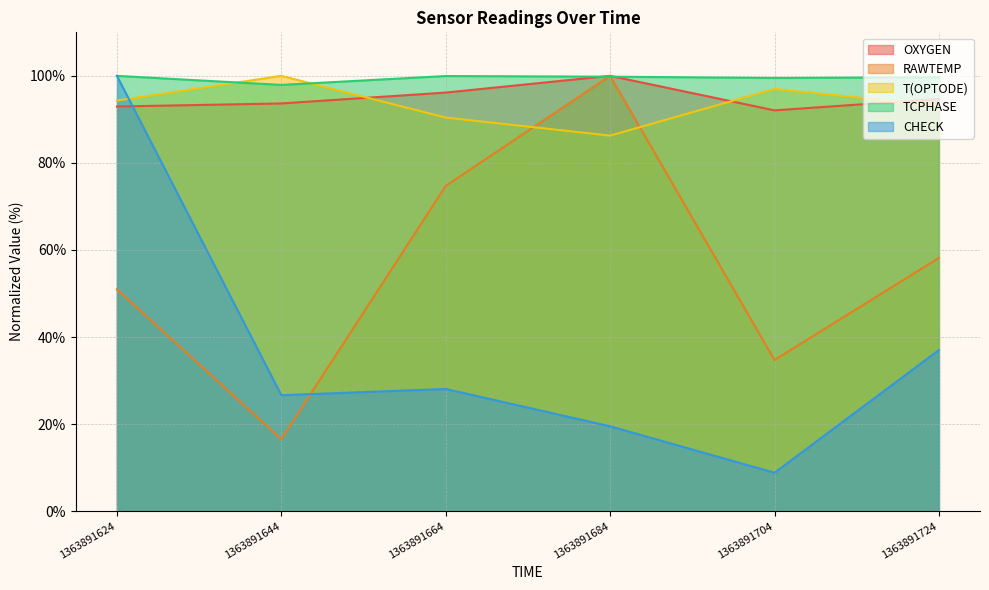

At 1363891644, list the series in order from largest to smallest.

T(OPTODE), TCPHASE, OXYGEN, CHECK, RAWTEMP